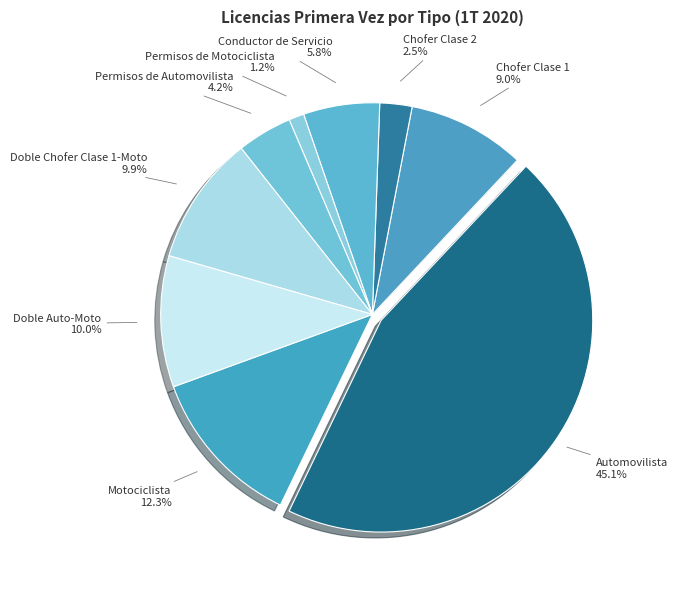

How many segments does this pie chart have?

9